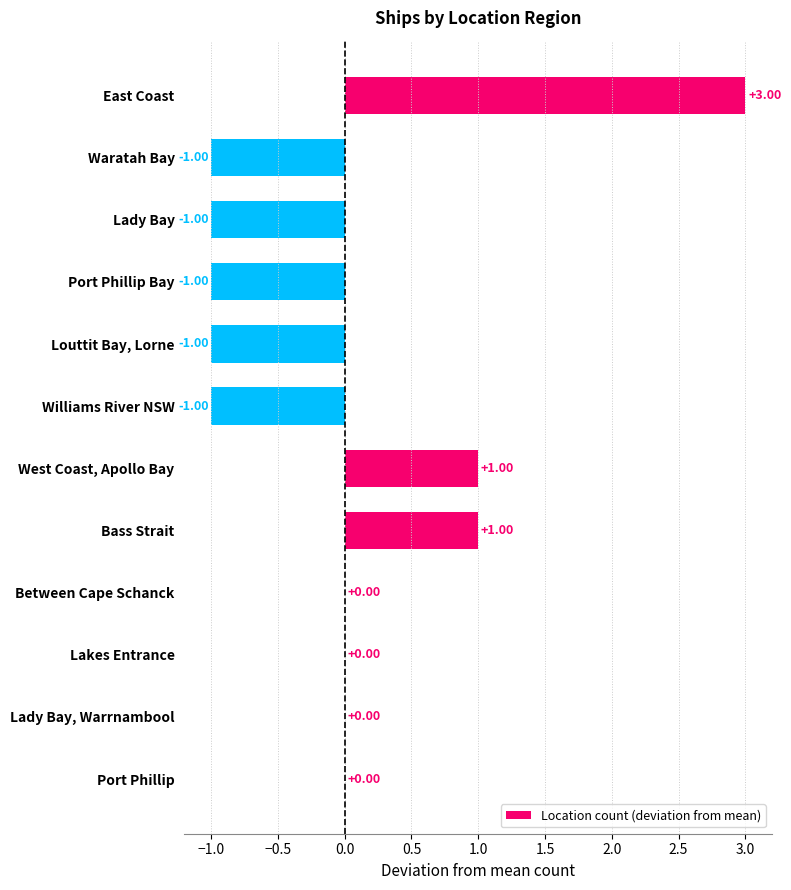

What is the change in value from Williams River NSW to East Coast?

+4